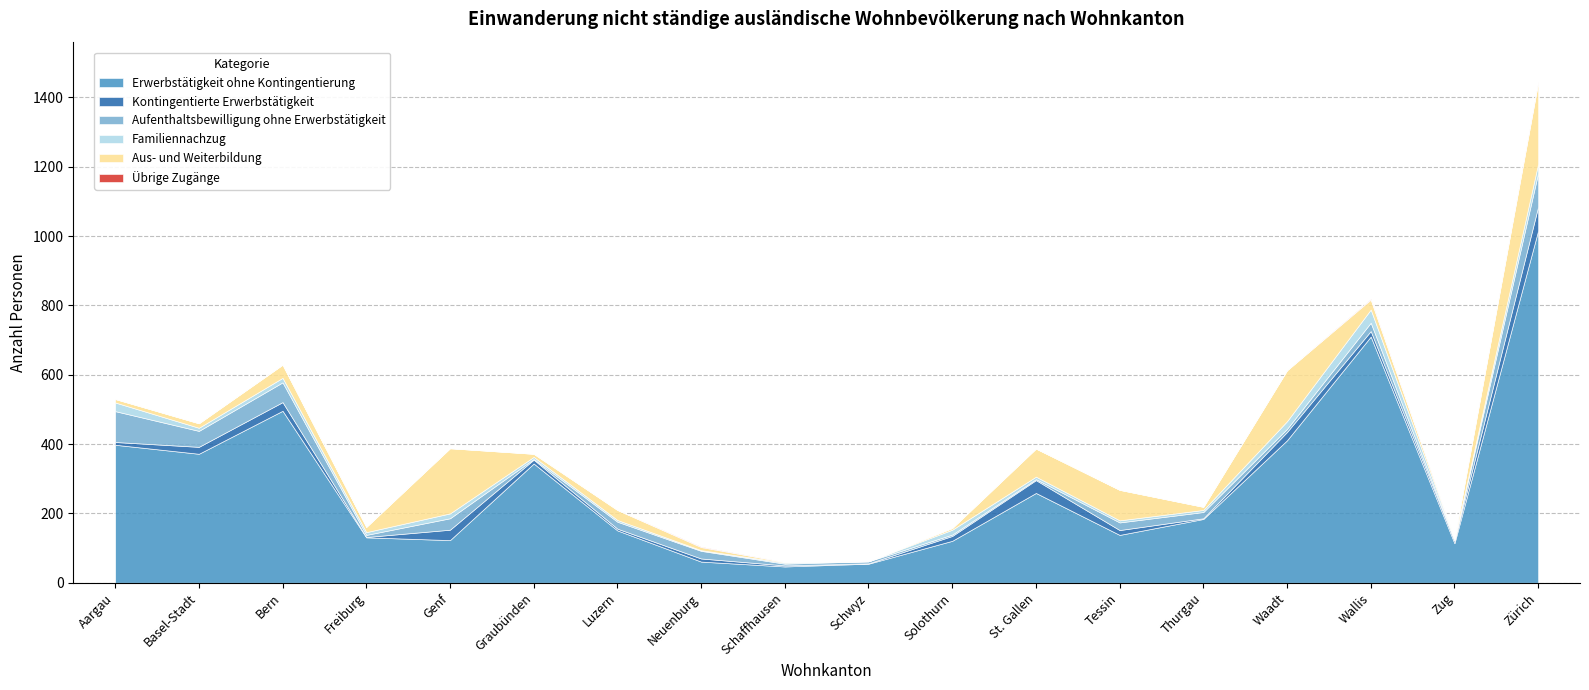

Is the value of Erwerbstätigkeit ohne Kontingentierung at Zug greater than the value of Aus- und Weiterbildung at Aargau?

Yes